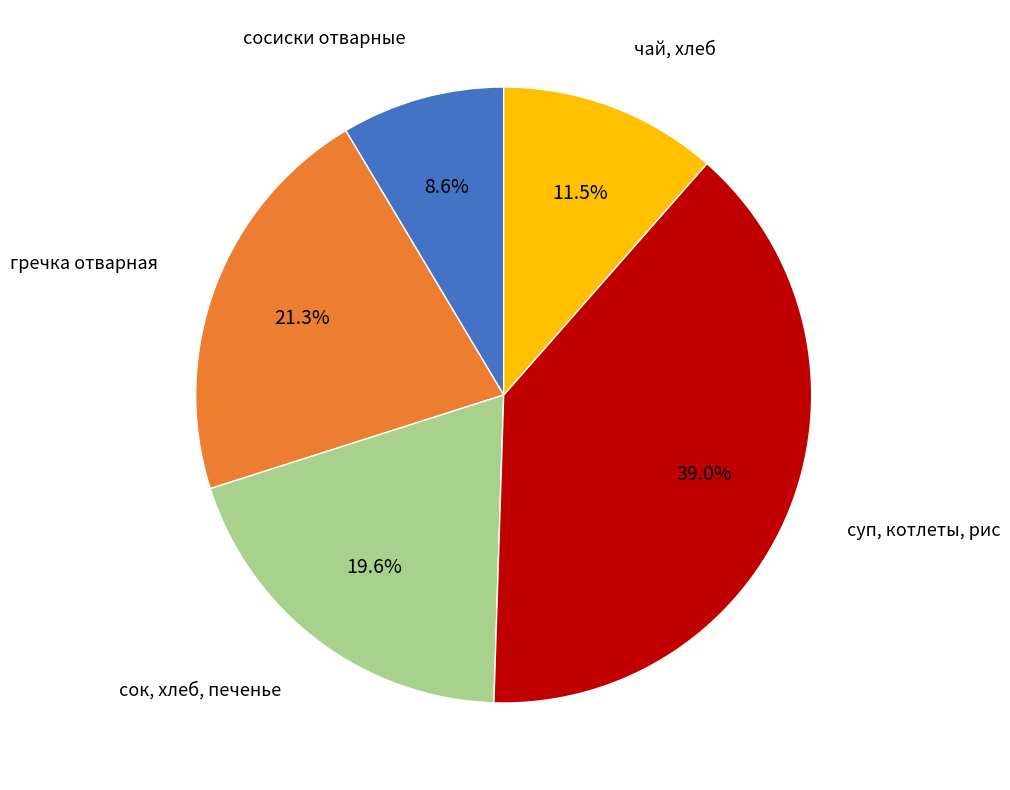

Is there a majority slice in this chart?

No